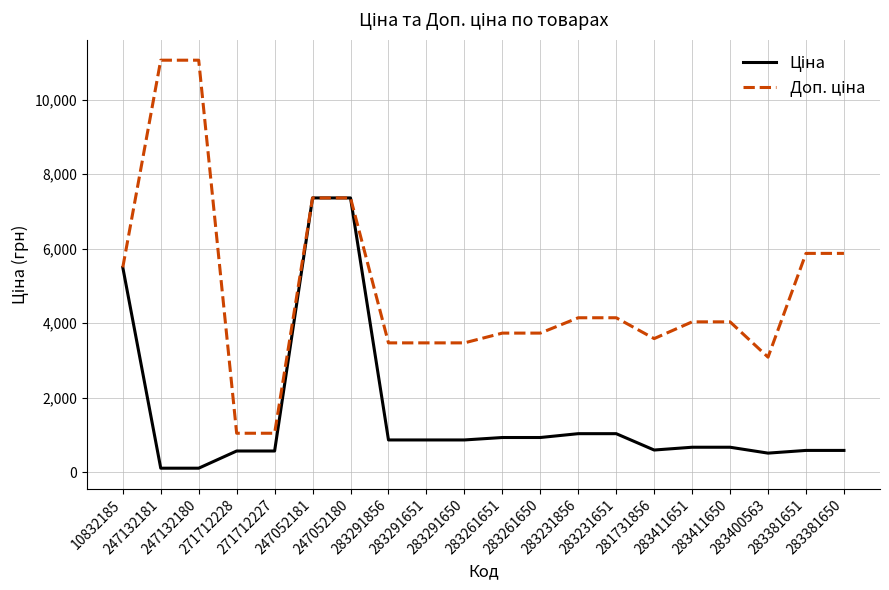

What is the maximum value shown in the chart?

11055.0